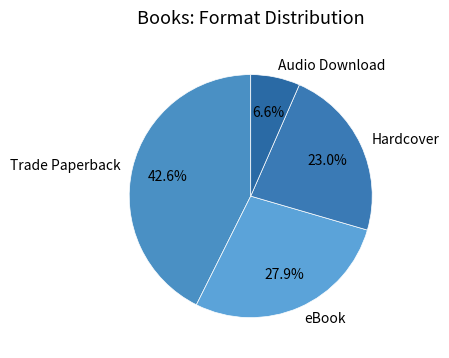

Does any single category account for the majority?

No